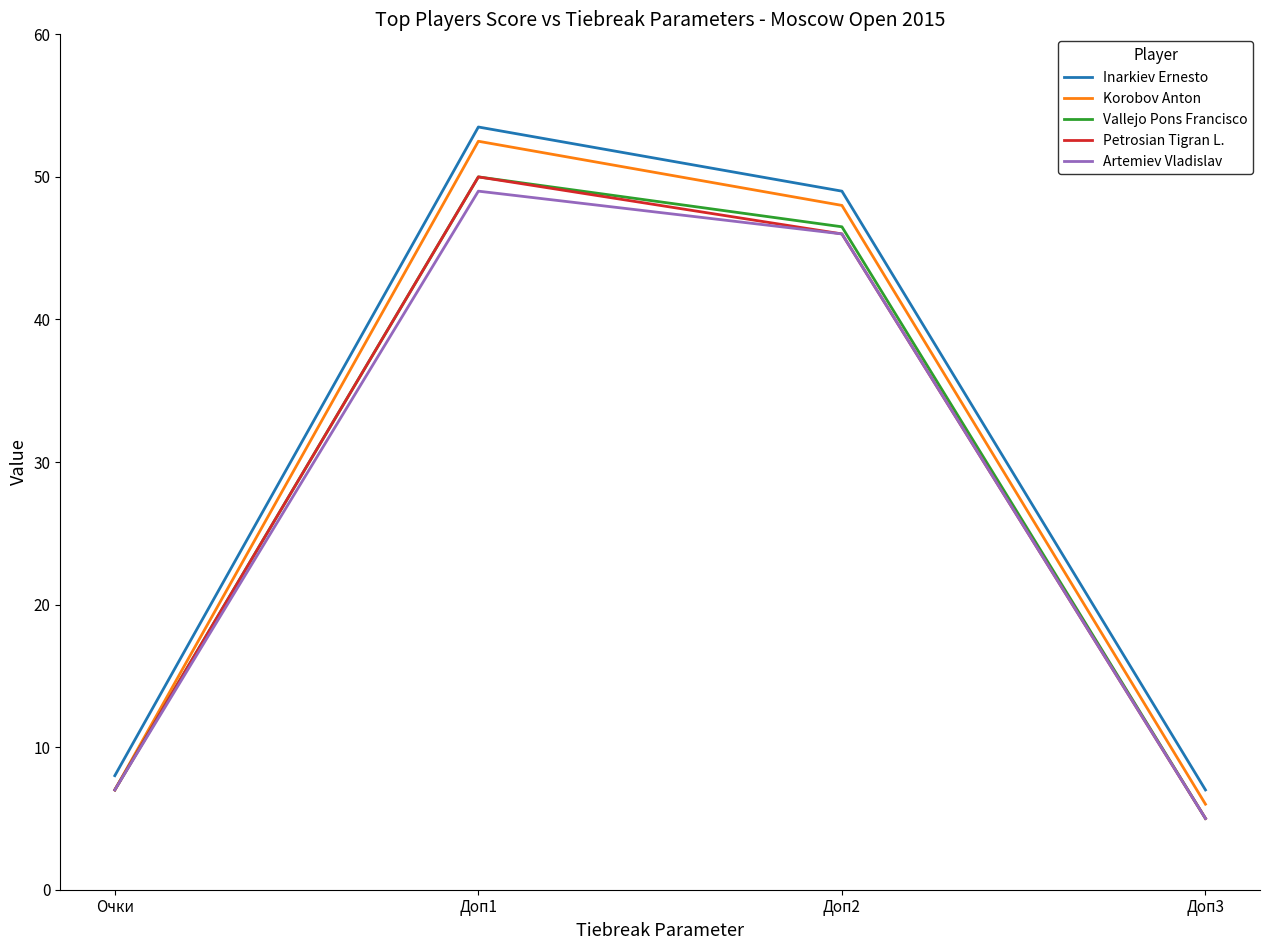

What is the difference between the highest and lowest values at Доп3?

2.0